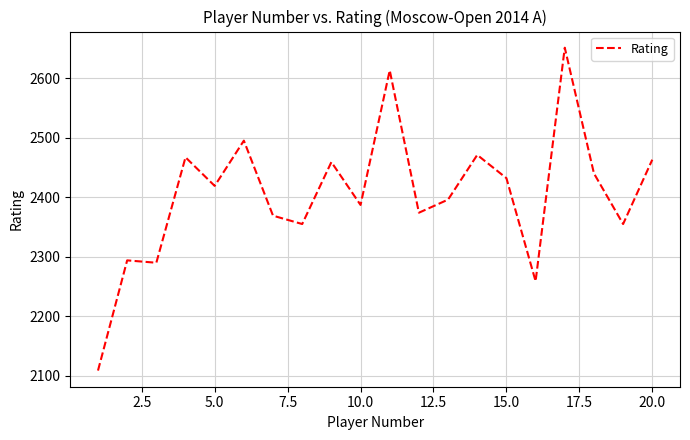

Does the chart have visible grid lines?

Yes